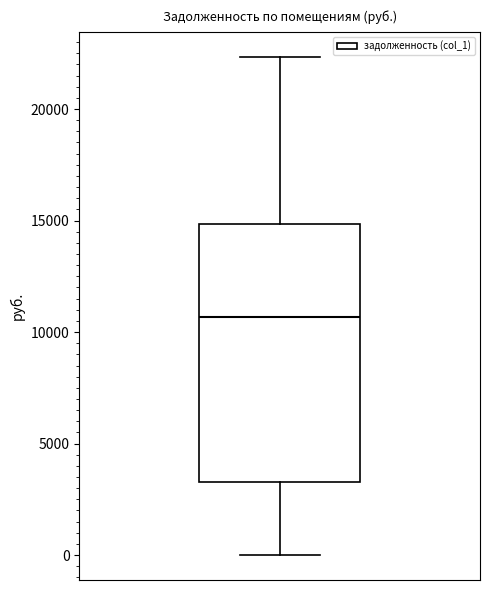

Read this box plot against the y-axis: the position of the median line, the range covered by the box, and the ends of both whiskers. The values are not printed on the chart, so give them approximately, as read against the axis.

median 10500, box 3500 to 15000, whiskers 0 to 22500